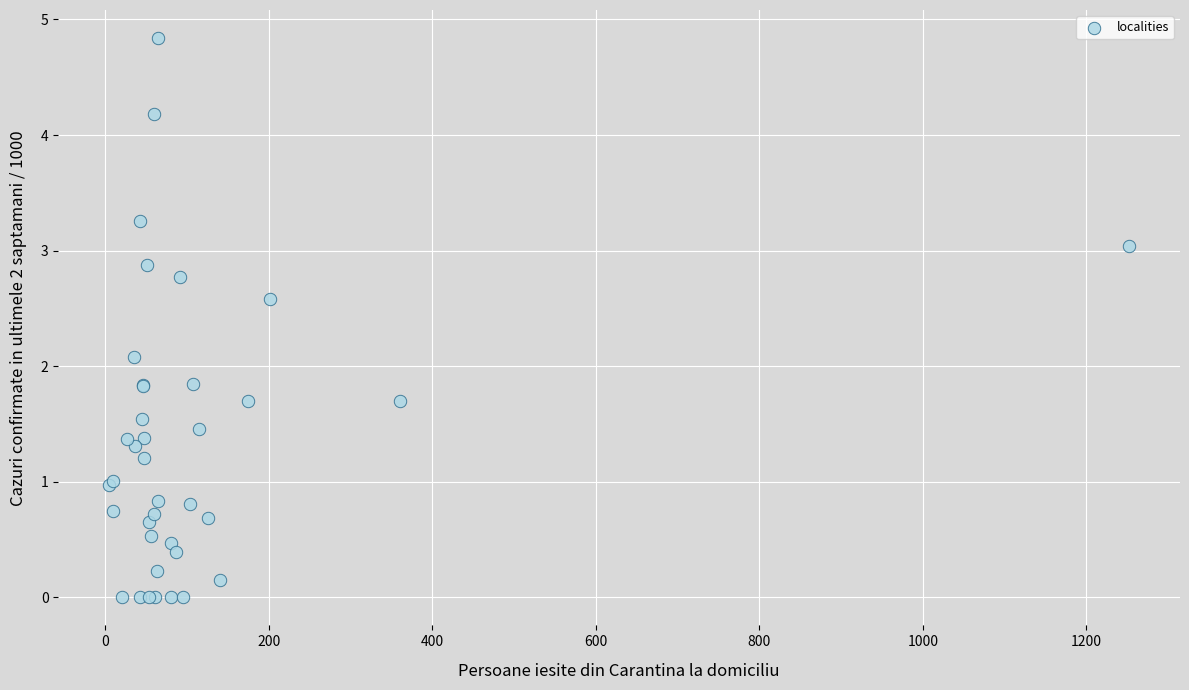

What Y value in the scatter plot is closest to 2?

2.1